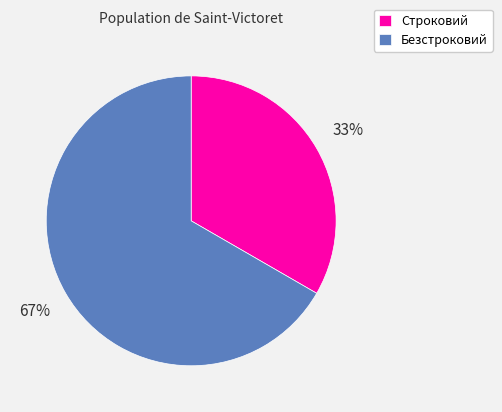

What percentage is the Строковий slice, to the nearest percent?

33%